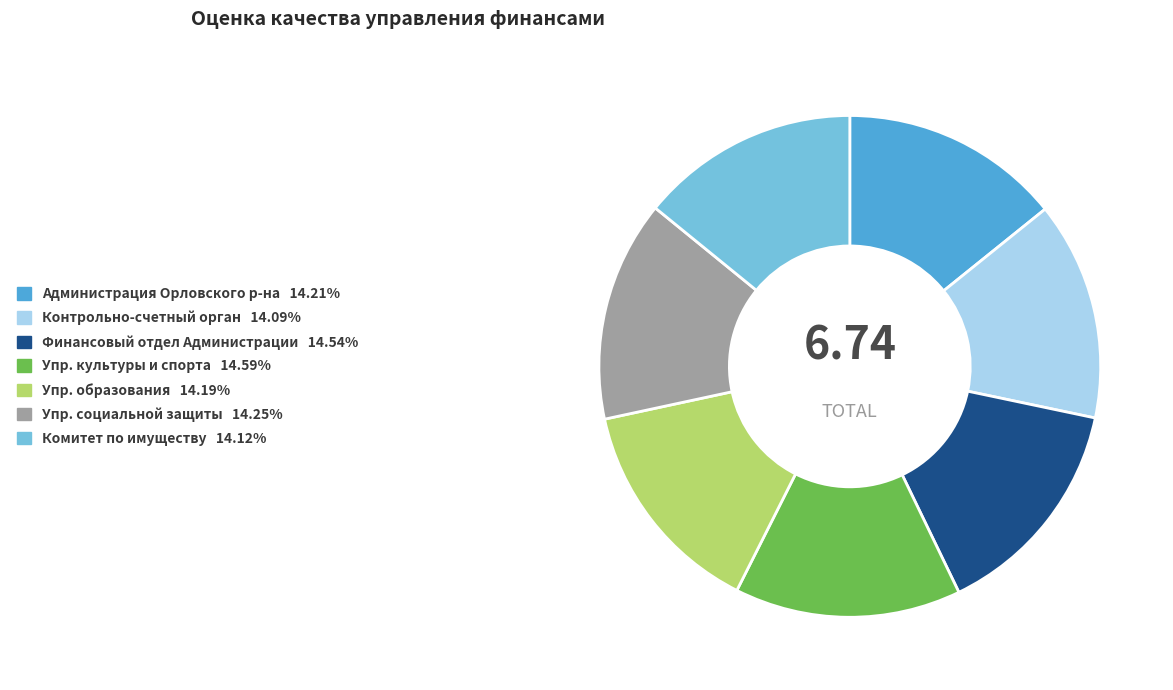

Count the number of slices in the pie.

7